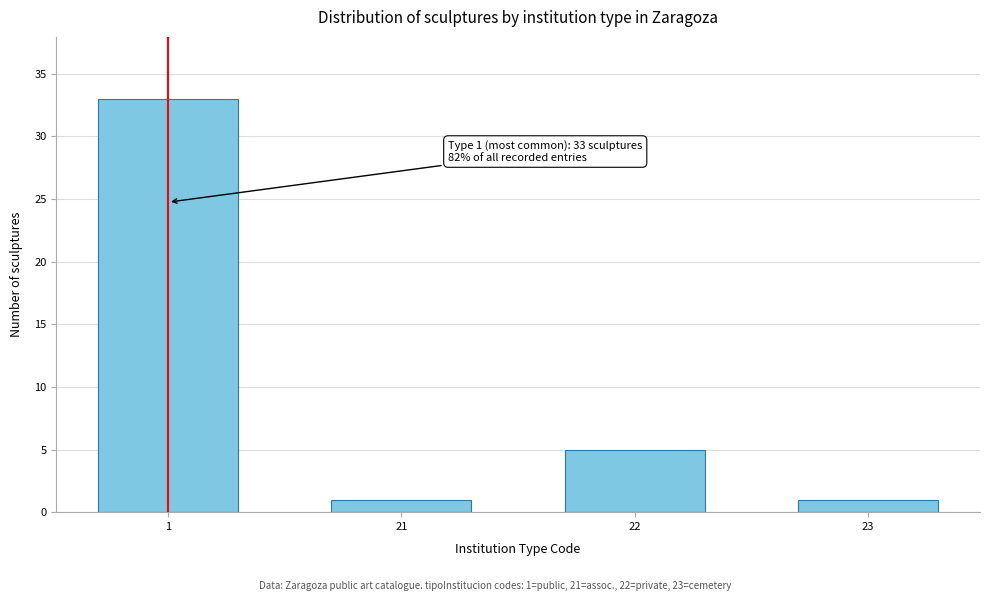

Reading left to right, transcribe all the data shown in this chart.

1=33	21=1	22=5	23=1